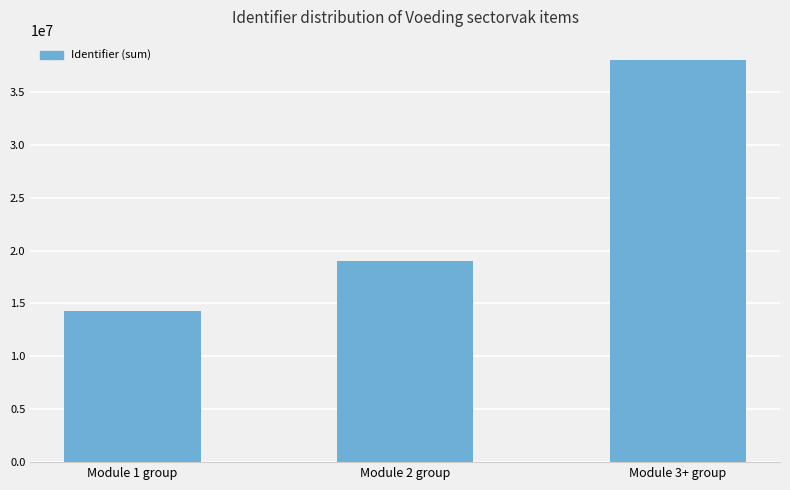

List the labels in order of value, smallest first.

Module 1 group, Module 2 group, Module 3+ group